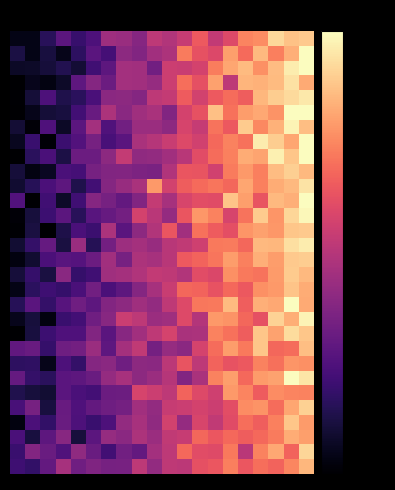

What is the smallest value displayed?

-50.0